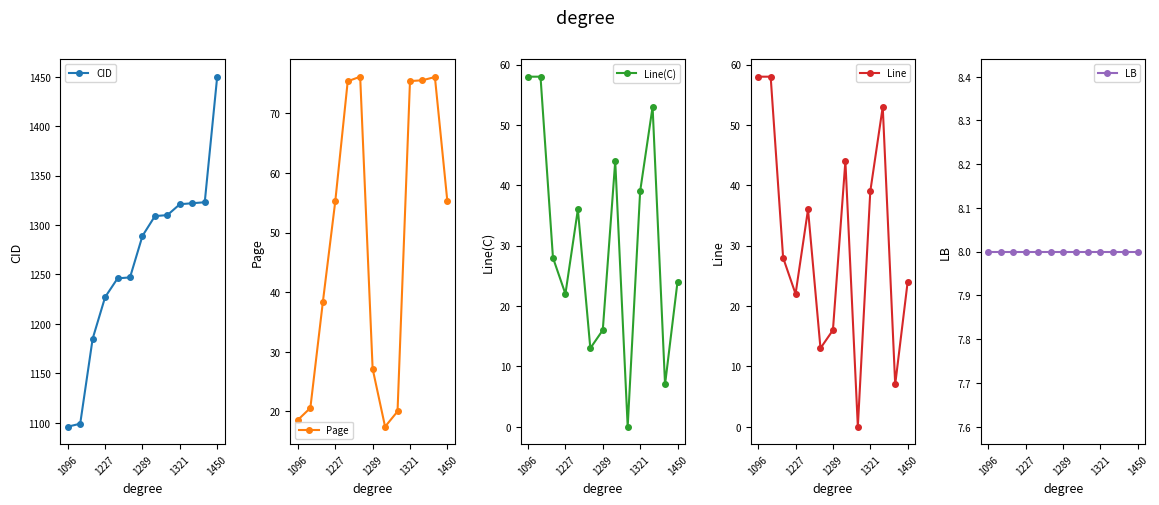

What is the average value of the Line(C) series?

31